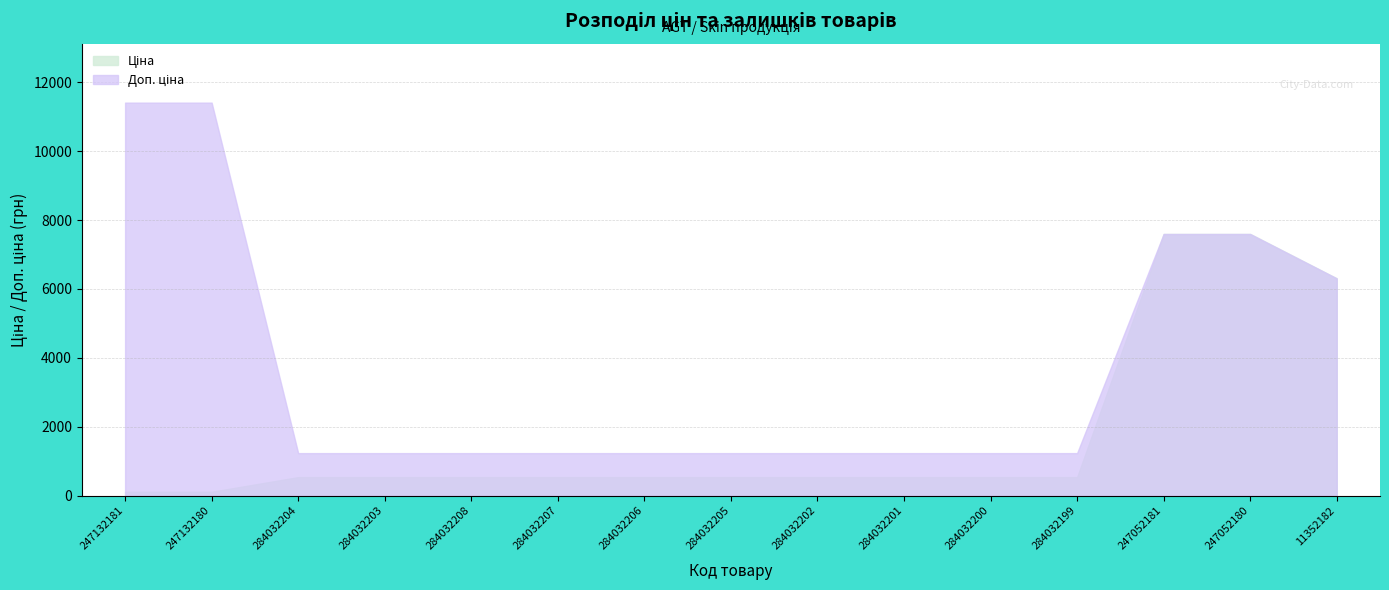

At which label does Ціна first exceed 539?

247052181